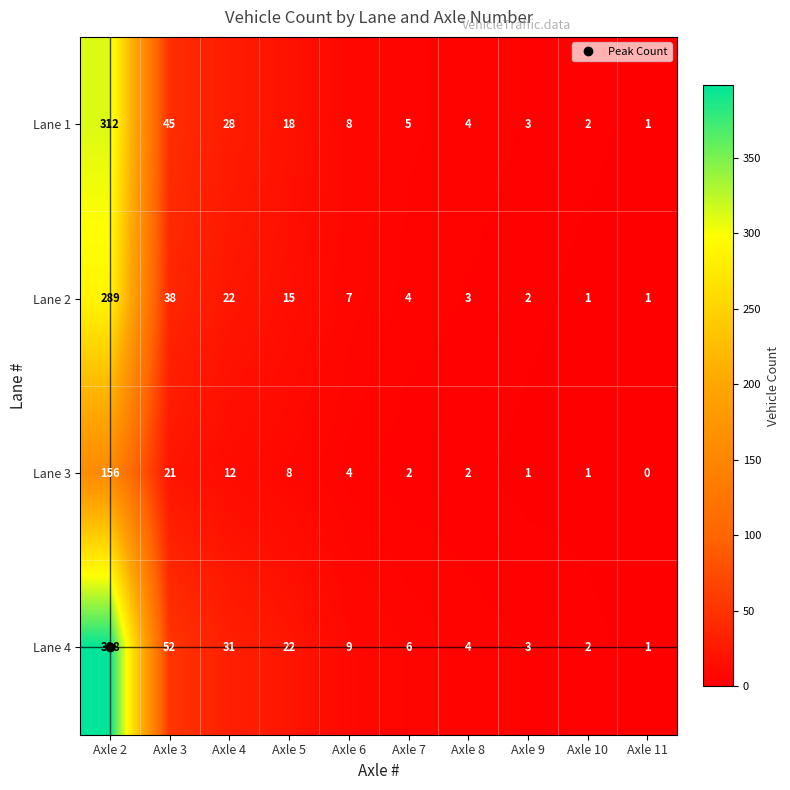

Which series has the widest spread of values?

Lane 4